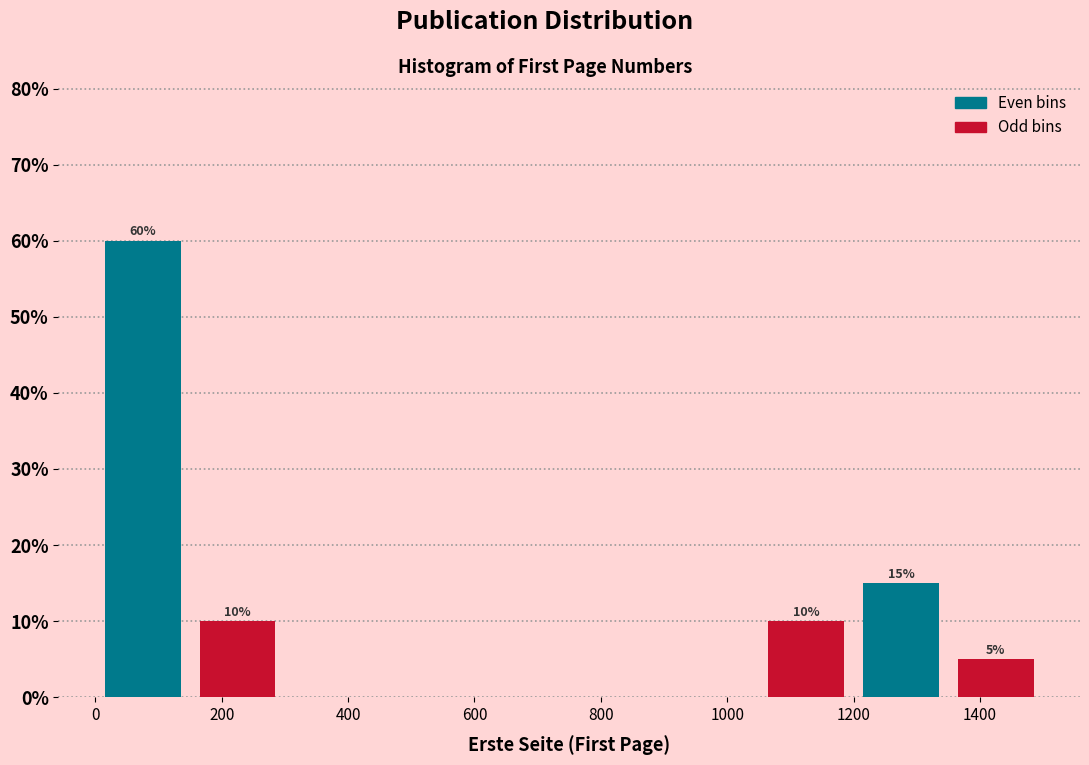

Which range on the x-axis has the tallest bar?

0 to 150